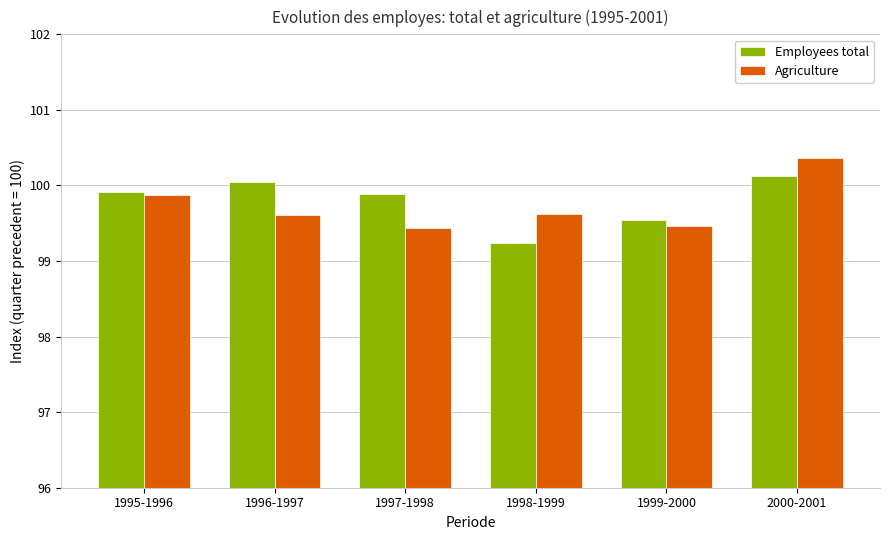

What is the sum of the Employees total values at 2000-2001 and 1998-1999?

199.4